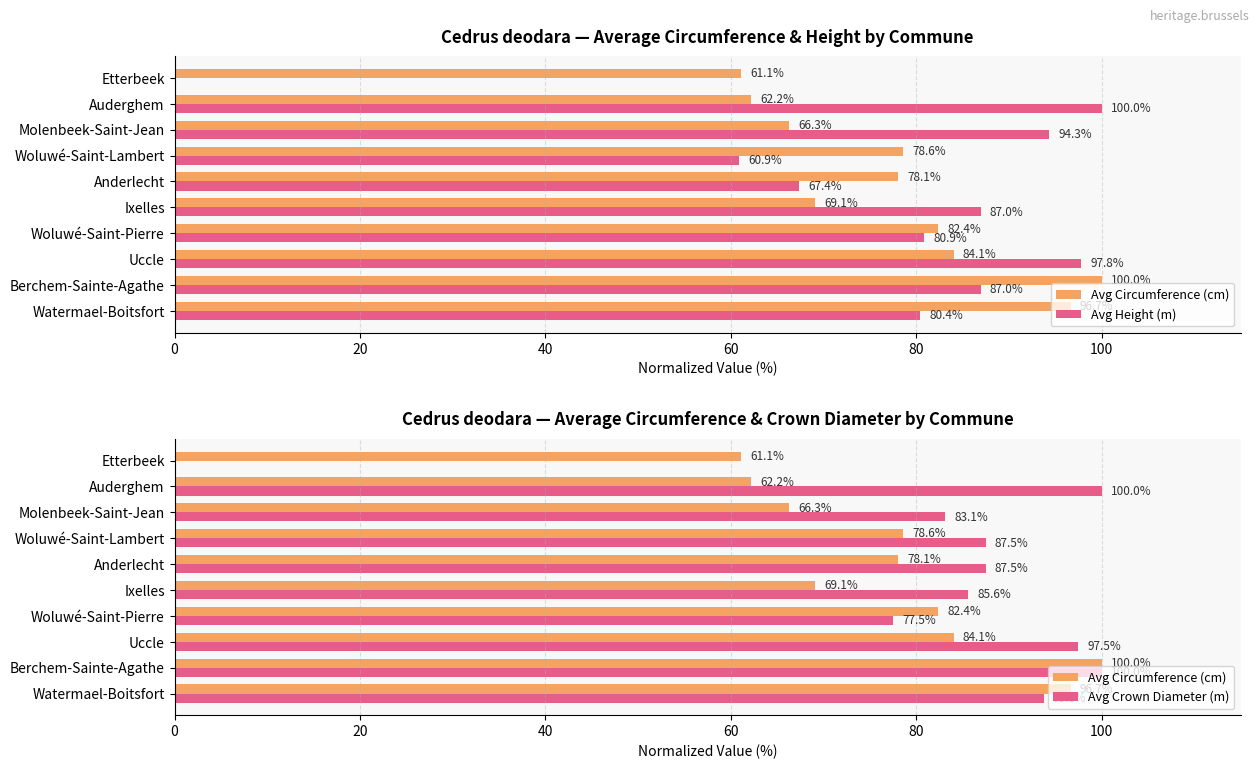

True or false: Avg Circumference (cm) has a value of 50.1 at Berchem-Sainte-Agathe.

False